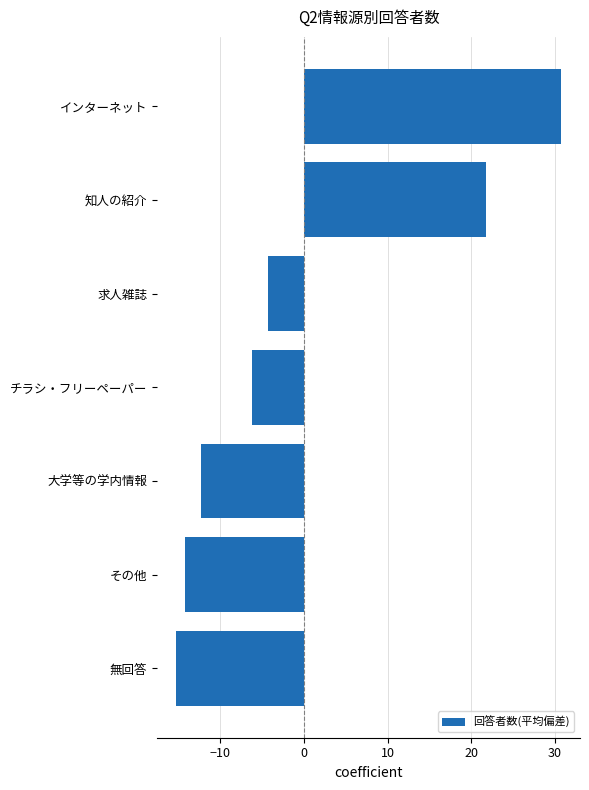

What is the smallest value displayed?

-15.3